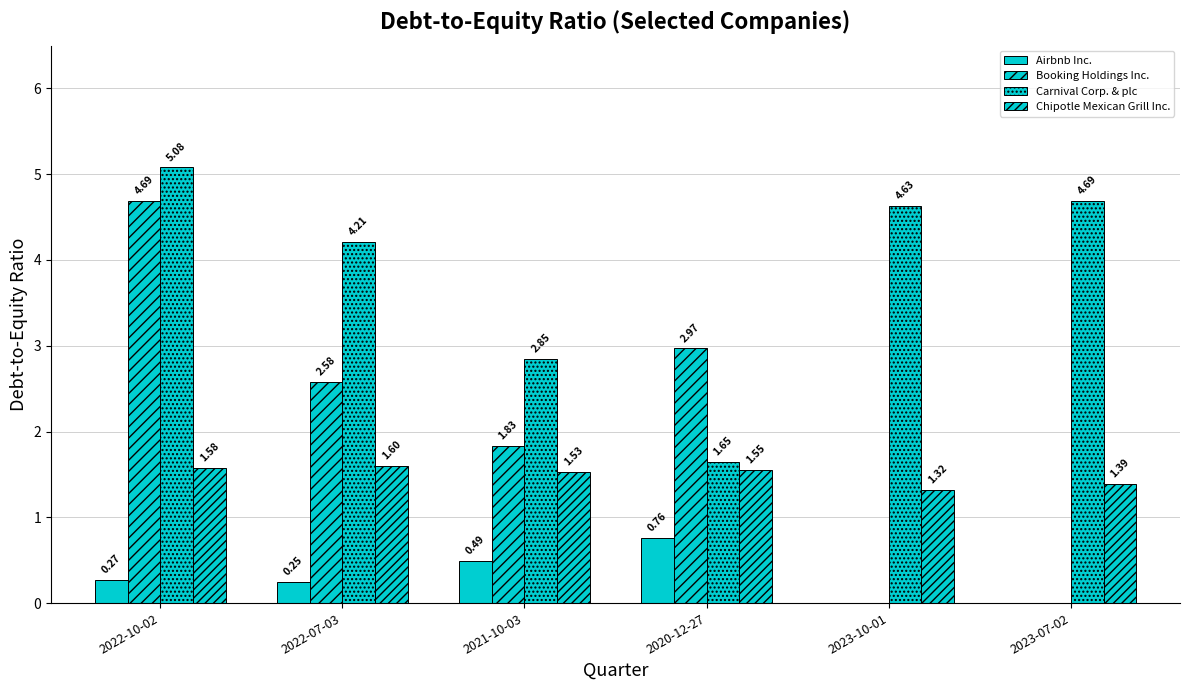

List the labels in order of Airbnb Inc. value, smallest first.

2023-10-01, 2023-07-02, 2022-07-03, 2022-10-02, 2021-10-03, 2020-12-27